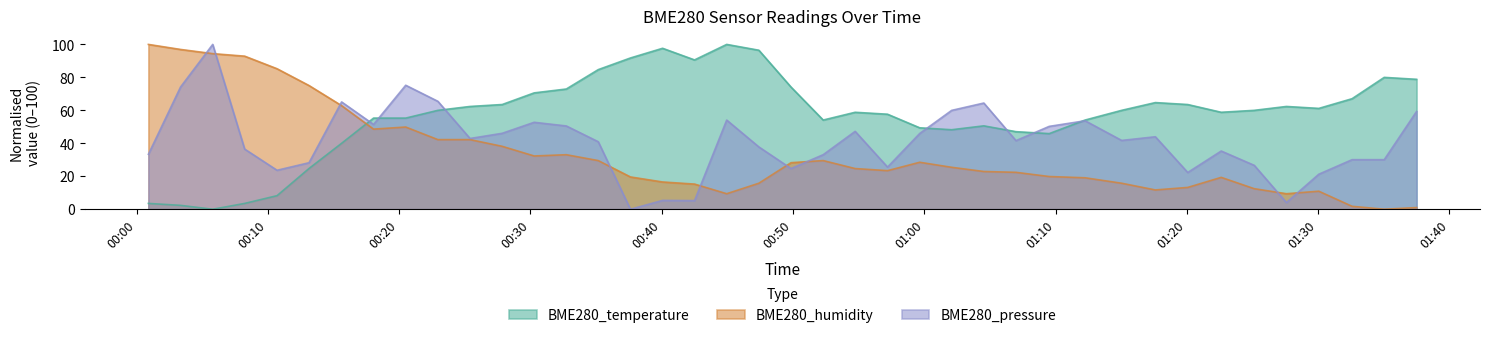

True or false: BME280_temperature has a value of 44.2 at 2023/08/21 00:47:24.

False